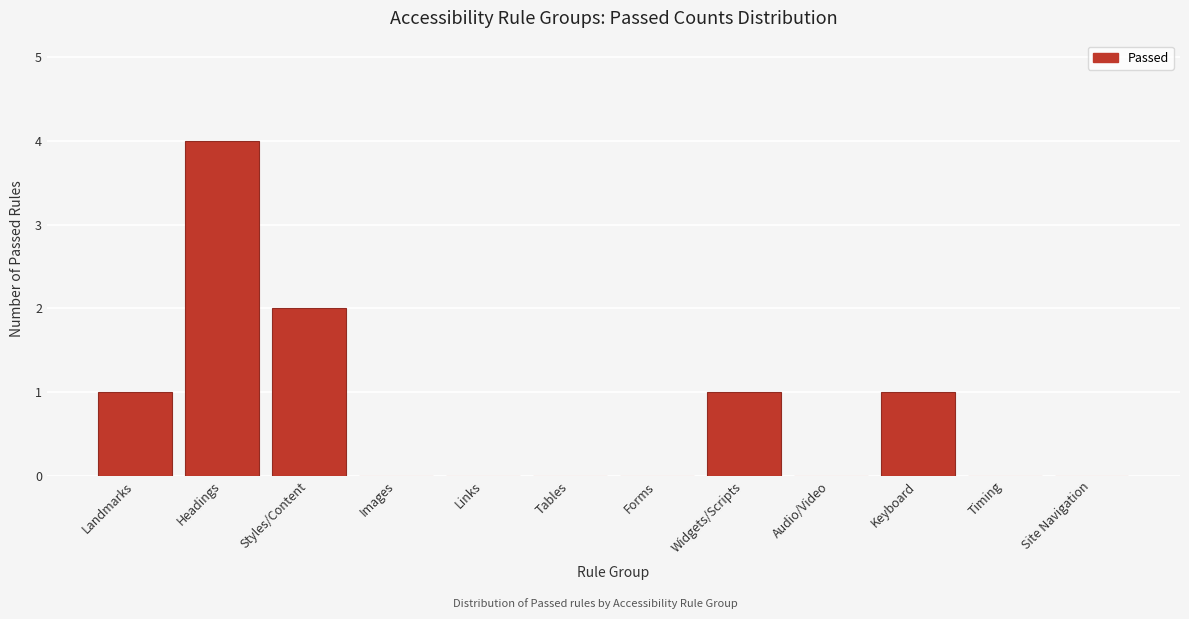

Reading left to right, extract all data points from this chart.

Landmarks=1	Headings=4	Styles/Content=2	Images=0	Links=0	Tables=0	Forms=0	Widgets/Scripts=1	Audio/Video=0	Keyboard=1	Timing=0	Site Navigation=0